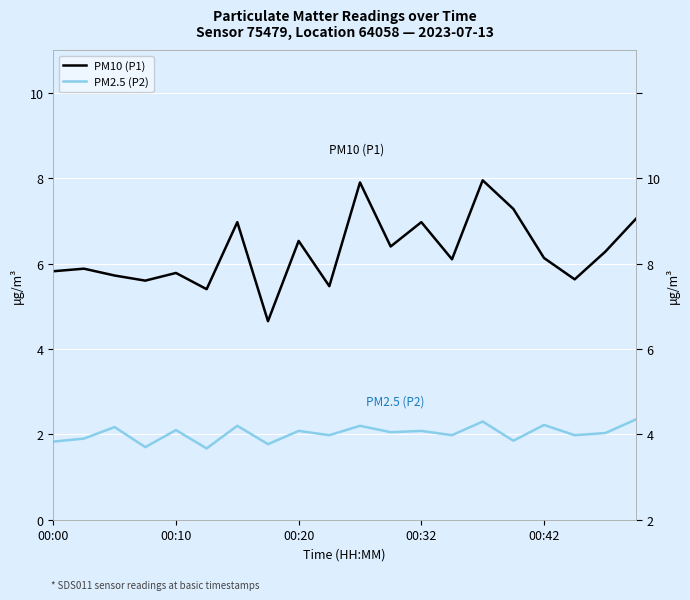

How many values in the PM10 (P1) series exceed 6?

11